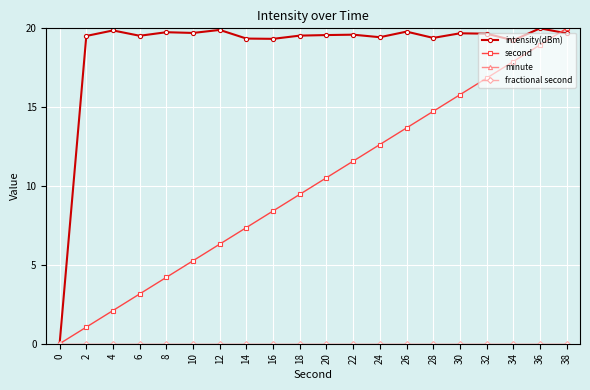

Does the chart display data point markers on the line(s)?

Yes